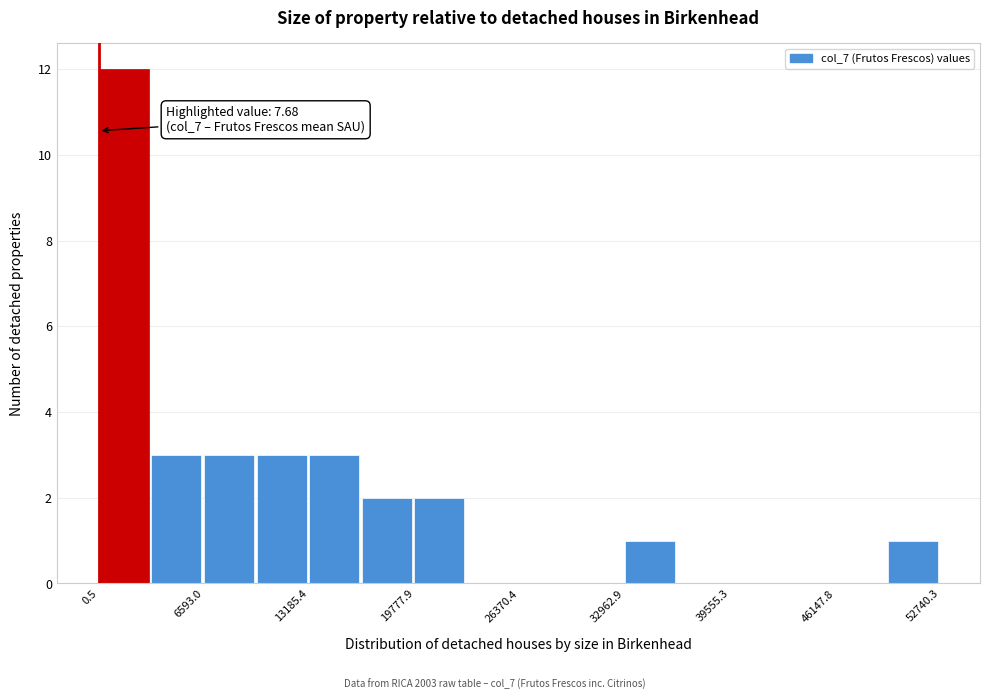

Read against the x-axis, roughly where is the centre of the tallest bar?

2000